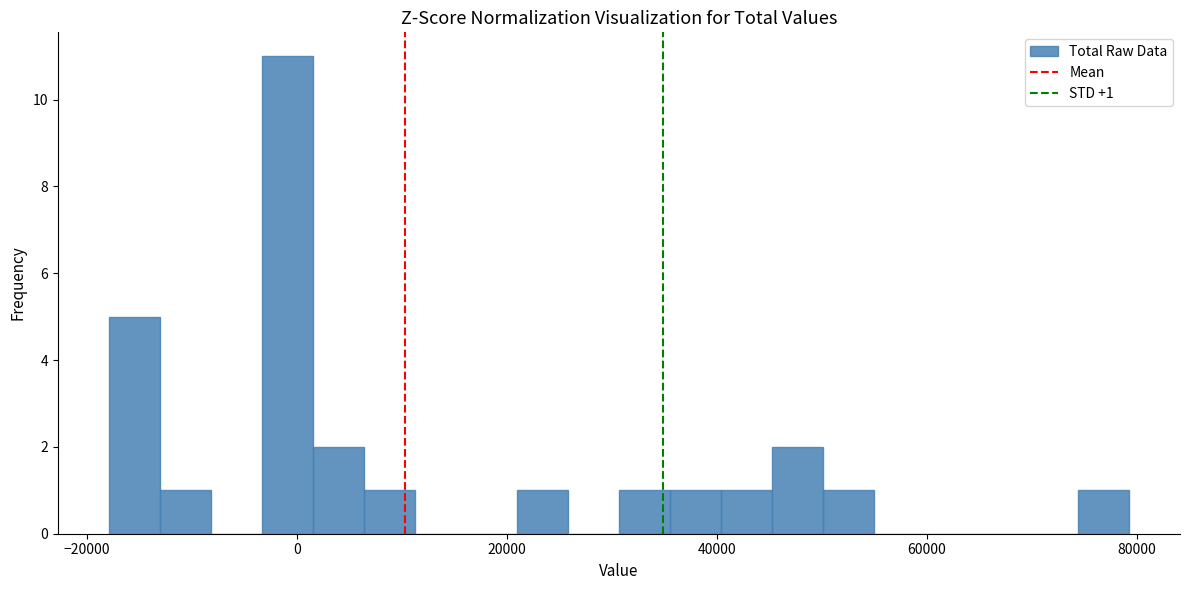

Around what value on the x-axis is the tallest bar? Give the approximate position of its centre, as read against the axis.

0